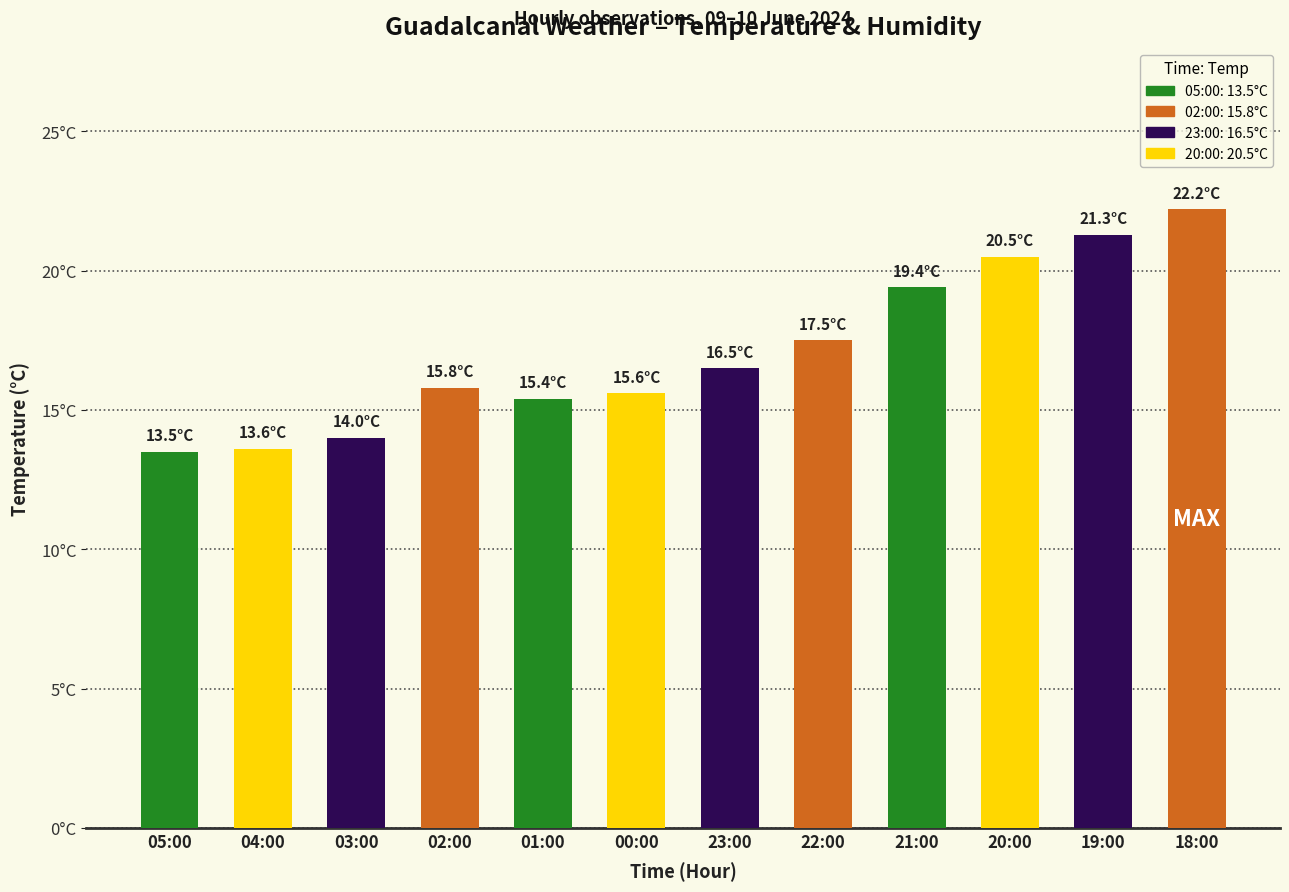

Does the chart contain any negative values?

No